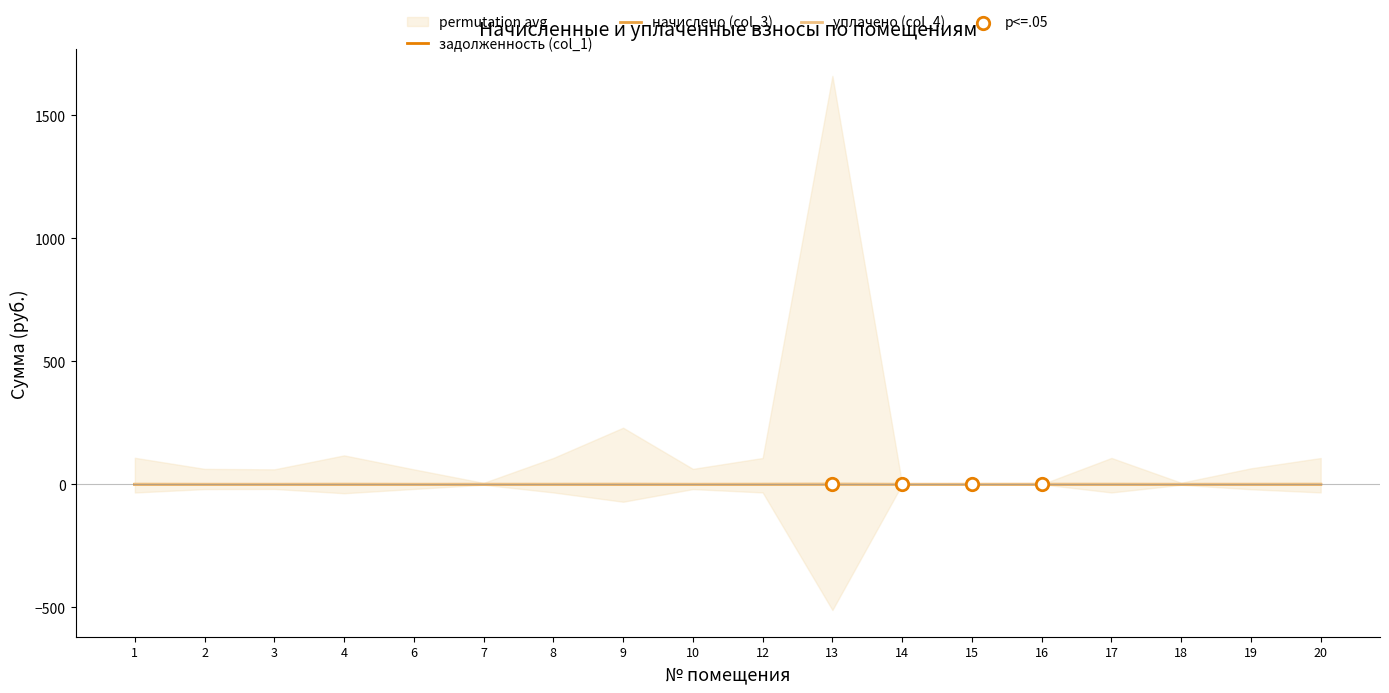

Which series contains the lowest Y value?

уплачено (col_4)